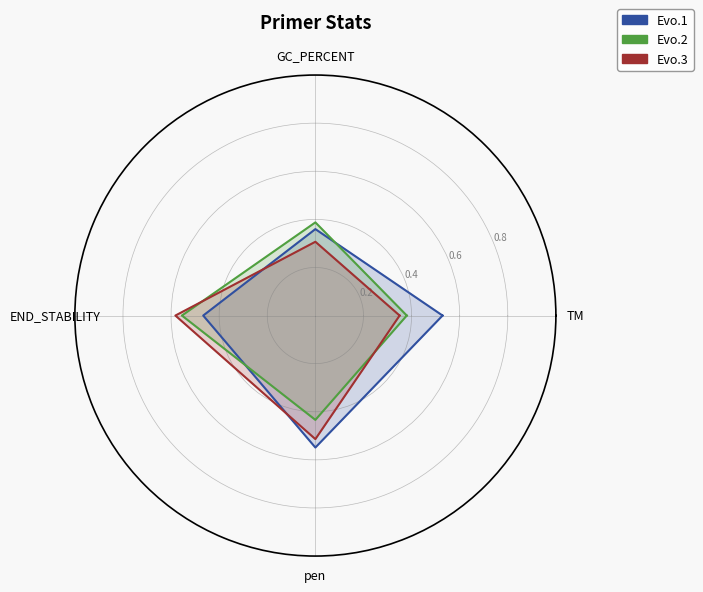

Which category has the lowest value in the Evo.1 series?

GC_PERCENT